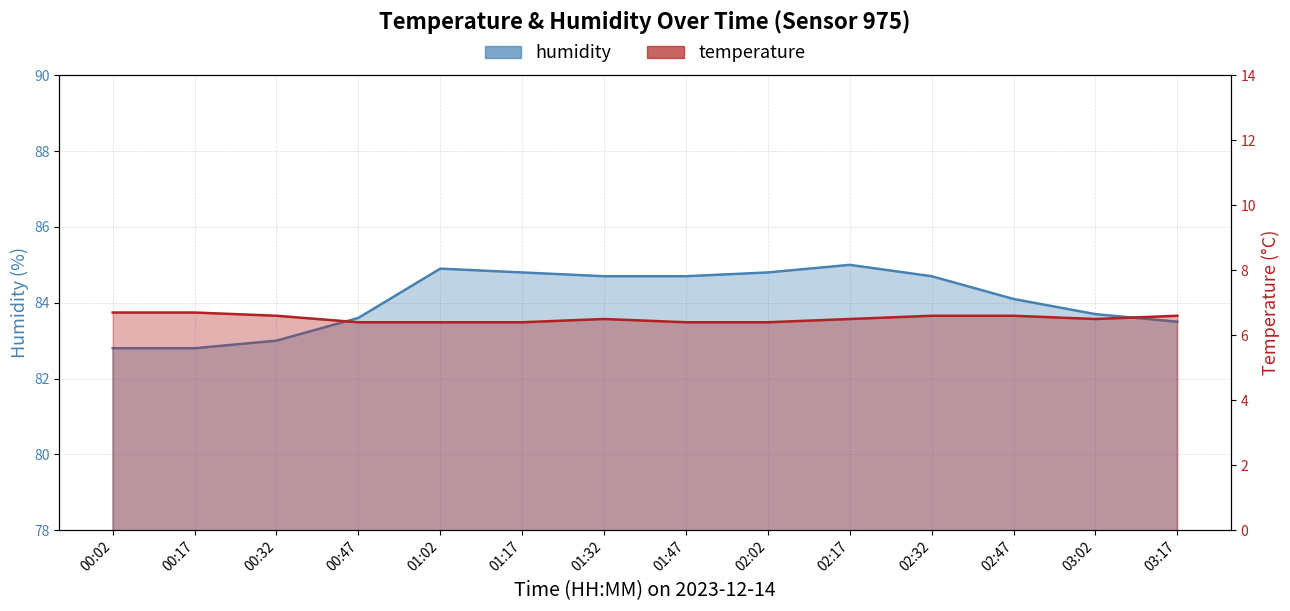

What is the maximum value for humidity?

85.0